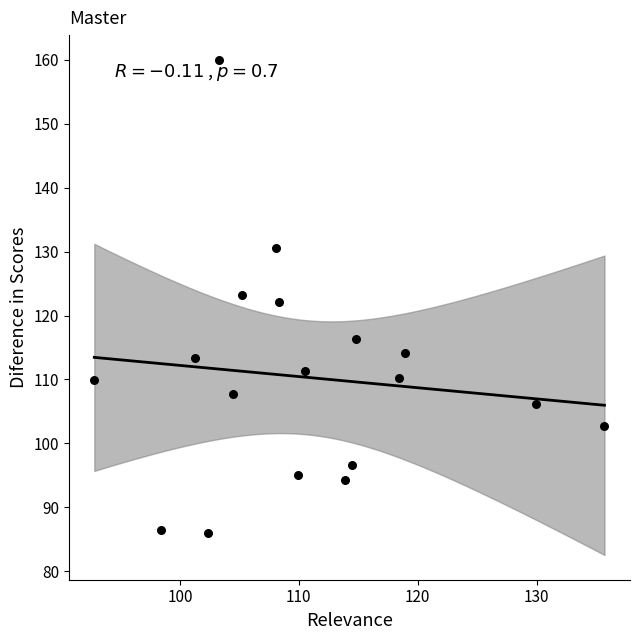

What is the range of Y values (max minus min)?

74.0